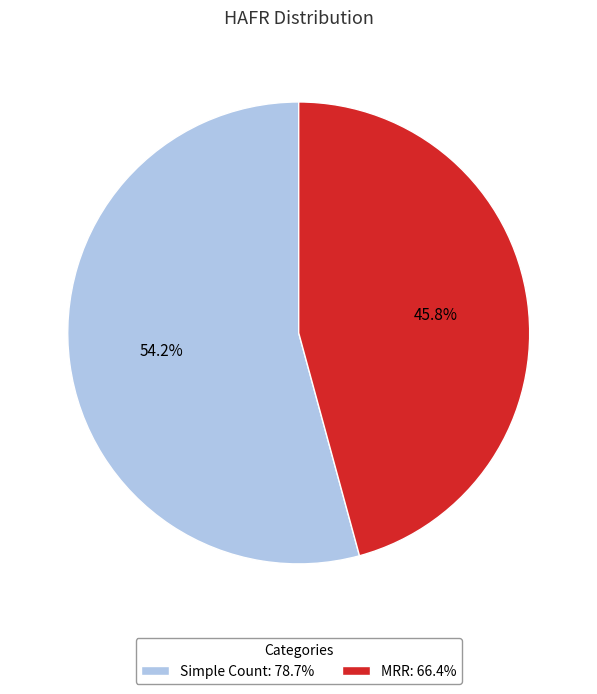

Which category has the smallest portion of the pie?

MRR